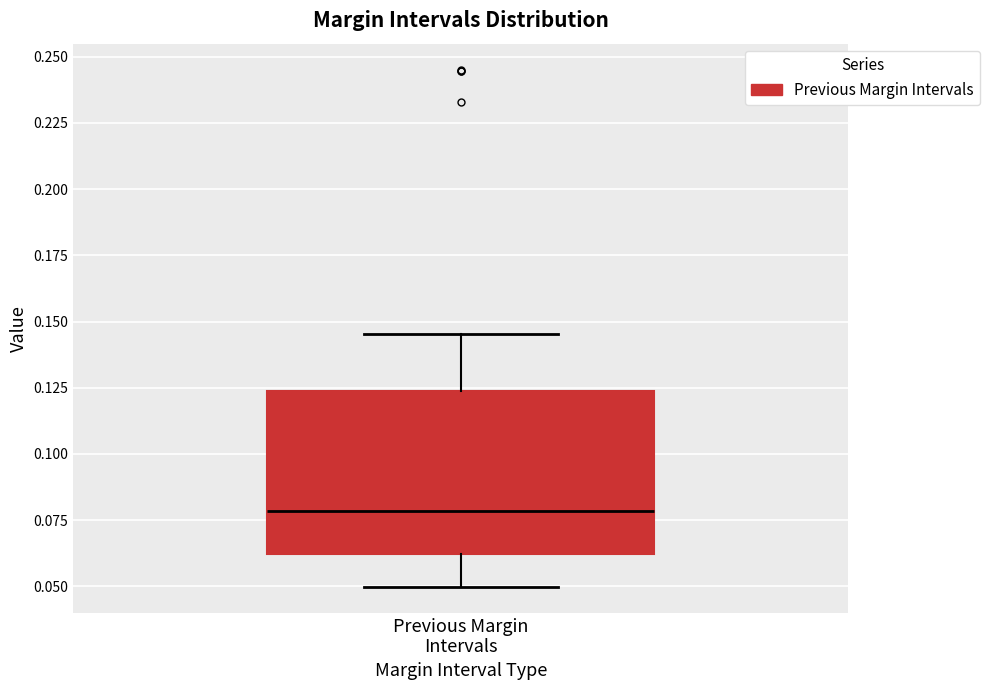

Transcribe this box plot: give where the median line is, the range the box spans, and where the two whiskers end, as read against the y-axis. The values are not printed on the chart, so give them approximately, as read against the axis.

median 0.080, box 0.060 to 0.125, whiskers 0.050 to 0.145